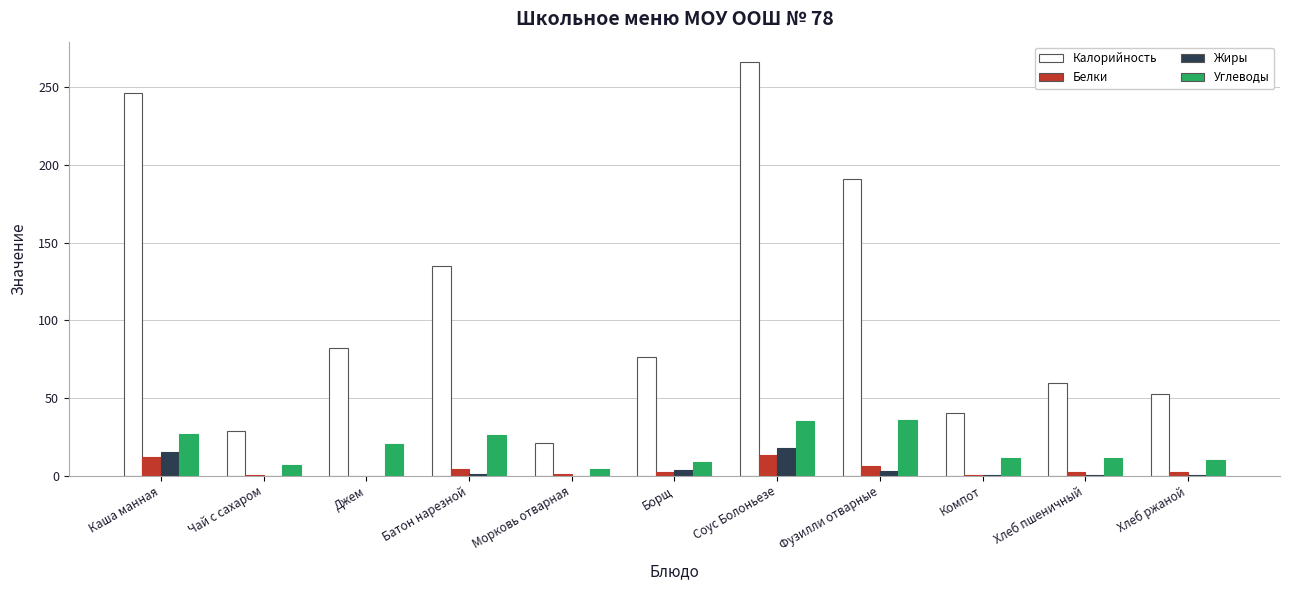

Which label corresponds to the largest value in the chart?

Соус Болоньезе